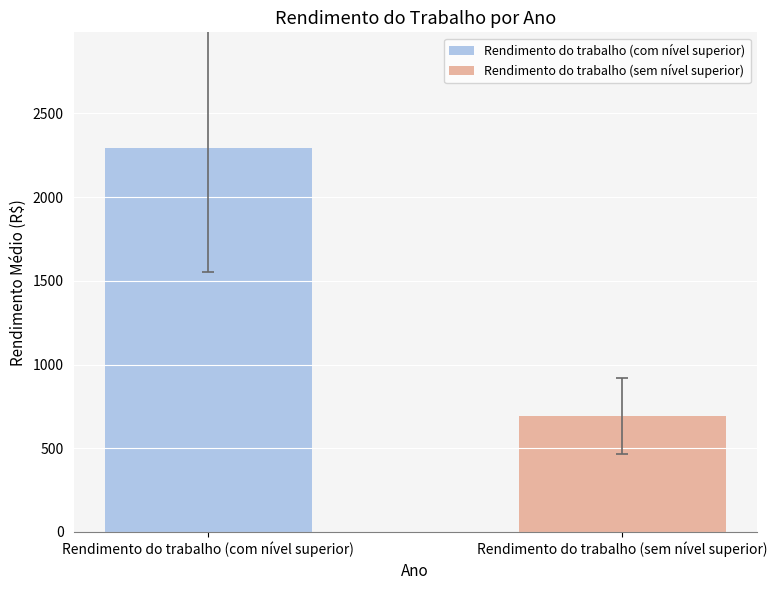

What is the smallest value displayed?

692.2